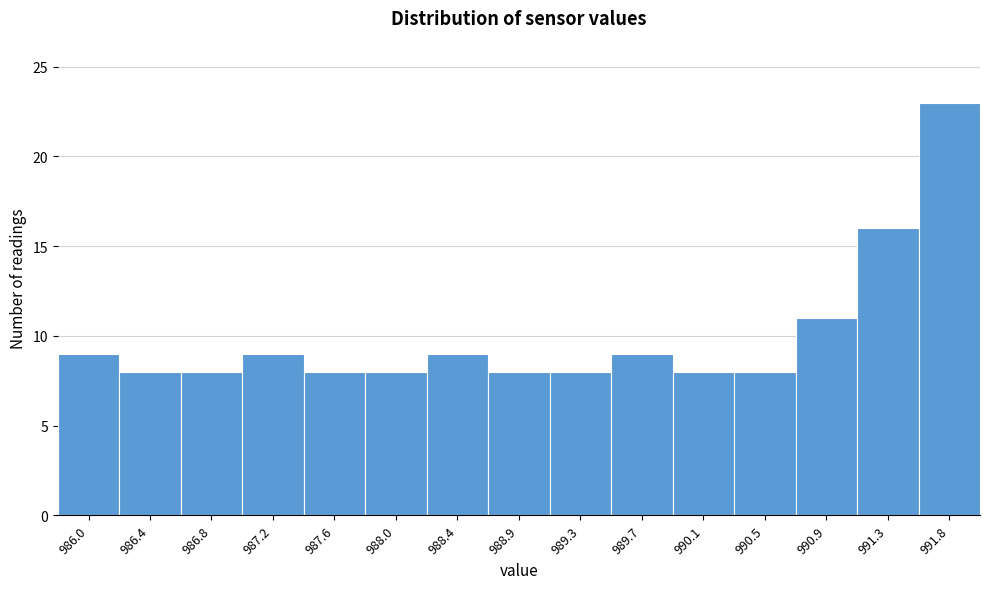

Reading left to right, transcribe all the data shown in this chart.

9	8	8	9	8	8	9	8	8	9	8	8	11	16	23